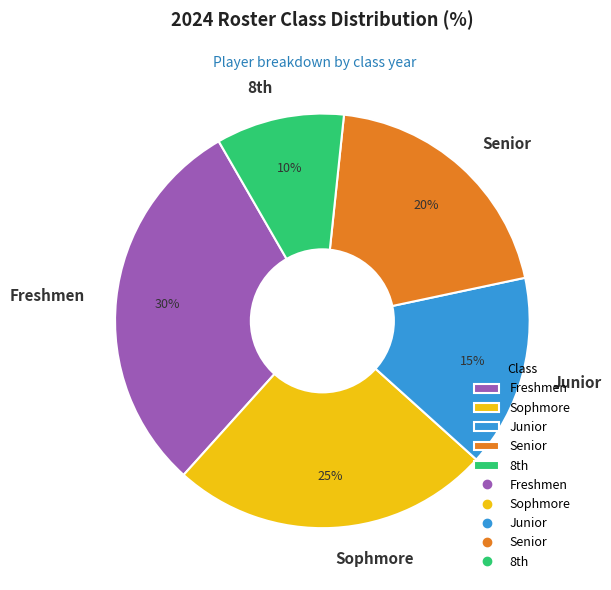

What percentage is the Sophmore slice, to the nearest percent?

25%